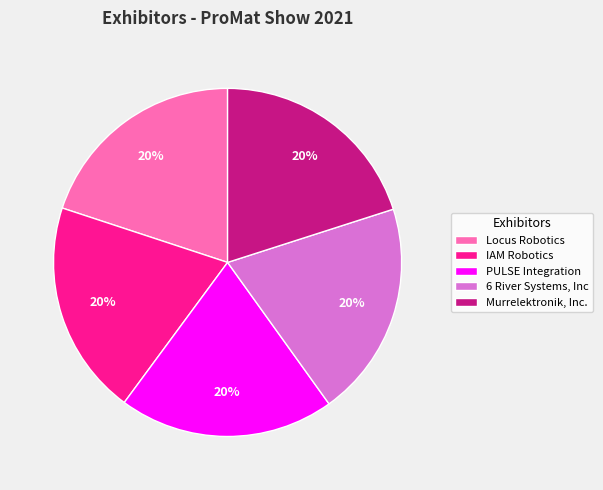

How many slices are in this pie chart?

5